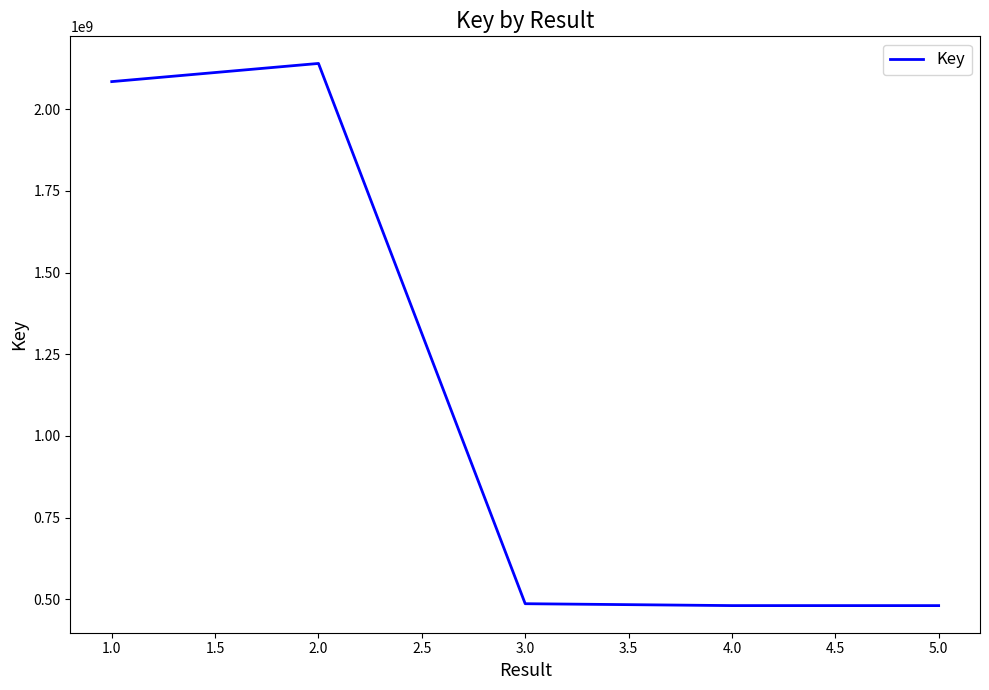

How many values are below 486168593?

2